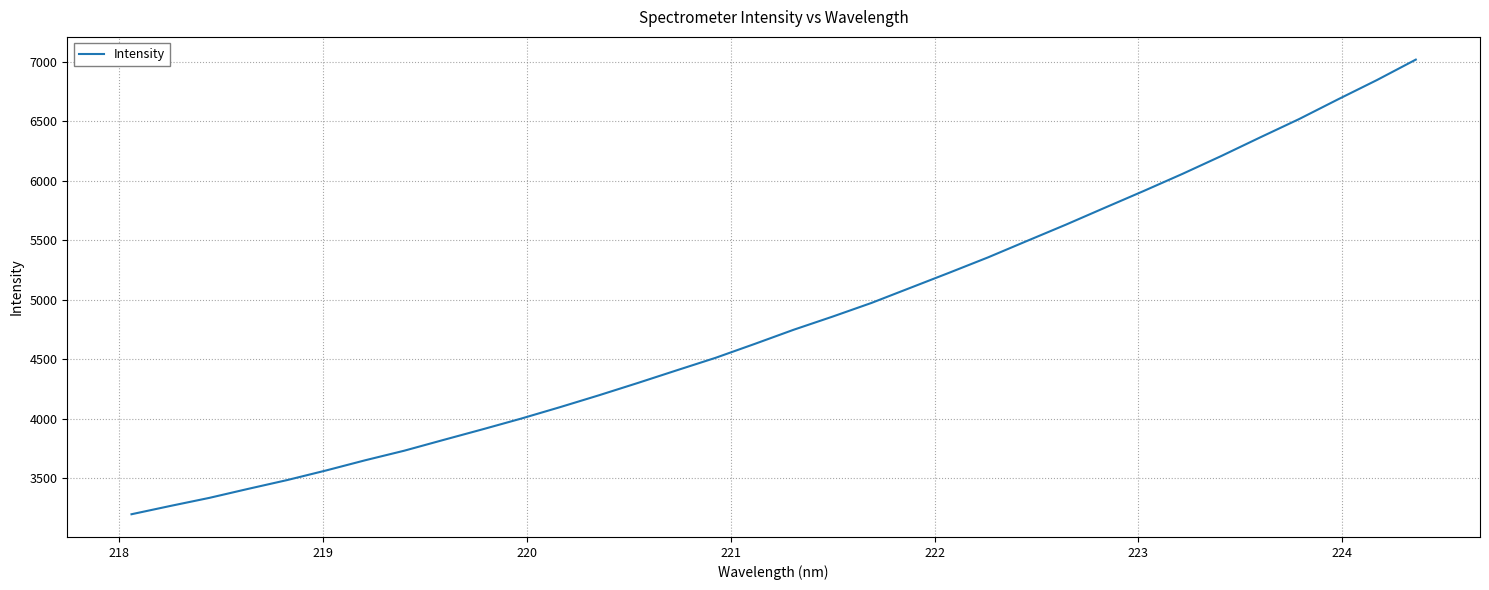

Does the chart display data point markers on the line(s)?

No